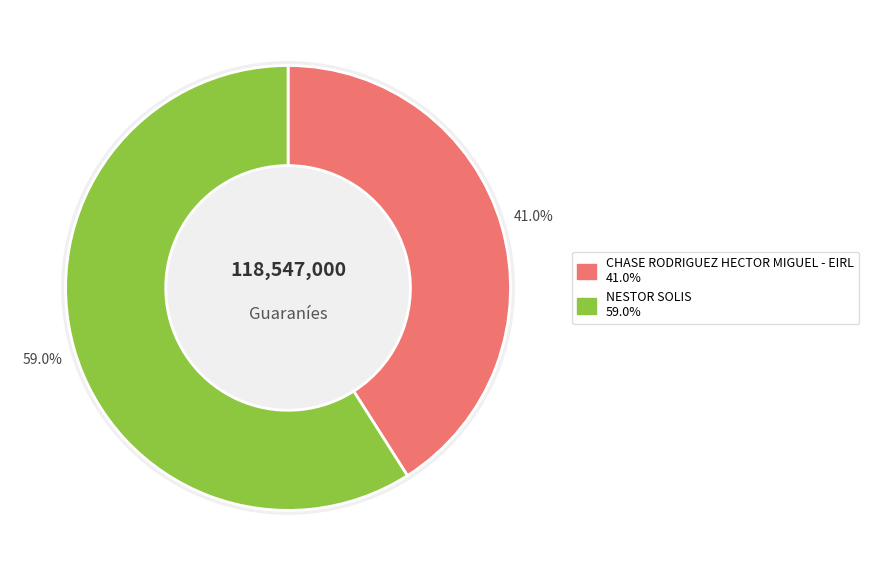

To the nearest percent, what portion does CHASE RODRIGUEZ HECTOR MIGUEL - EIRL represent?

41%